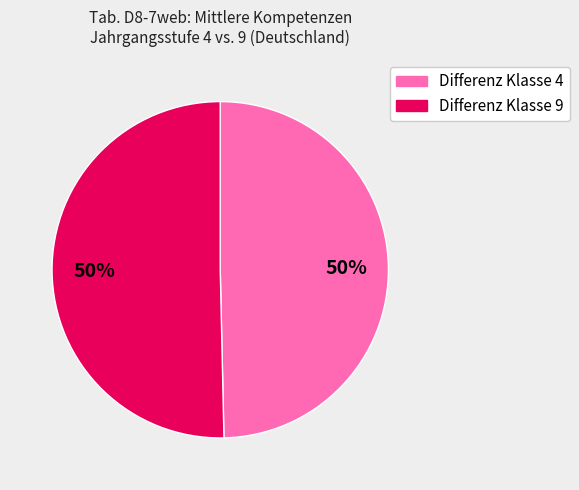

To the nearest percent, what is the average slice percentage?

50%